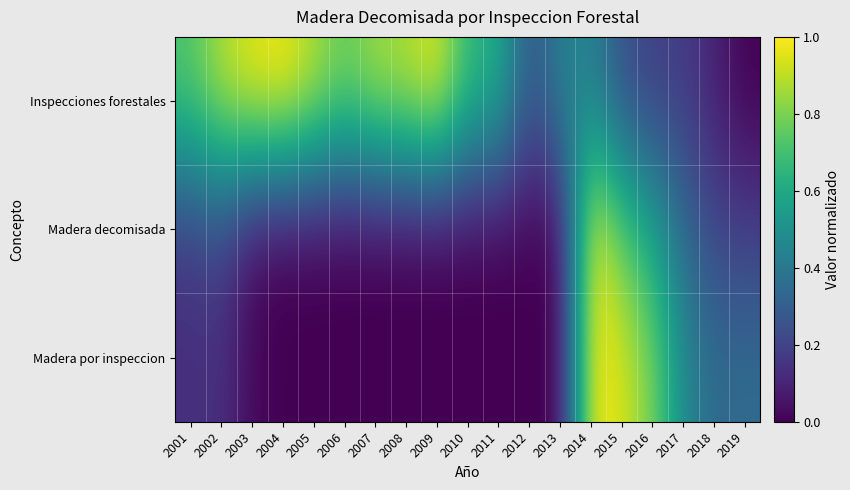

Reading right to left, extract all data points from this chart.

Inspecciones forestales: 2019=0.0	2018=0.1	2017=0.2	2016=0.2	2015=0.2	2014=0.4	2013=0.4	2012=0.3	2011=0.6	2010=0.7	2009=1.0	2008=0.9	2007=0.9	2006=0.8	2005=0.9	2004=1.0	2003=1.0	2002=0.9	2001=0.7
Madera decomisada: 2019=0.2	2018=0.2	2017=0.3	2016=0.6	2015=0.7	2014=1.0	2013=0.0	2012=0.0	2011=0.0	2010=0.0	2009=0.0	2008=0.0	2007=0.0	2006=0.0	2005=0.0	2004=0.0	2003=0.0	2002=0.2	2001=0.2
Madera por inspeccion: 2019=0.4	2018=0.3	2017=0.5	2016=0.8	2015=0.9	2014=1.0	2013=0.0	2012=0.0	2011=0.0	2010=0.0	2009=0.0	2008=0.0	2007=0.0	2006=0.0	2005=0.0	2004=0.0	2003=0.0	2002=0.1	2001=0.1